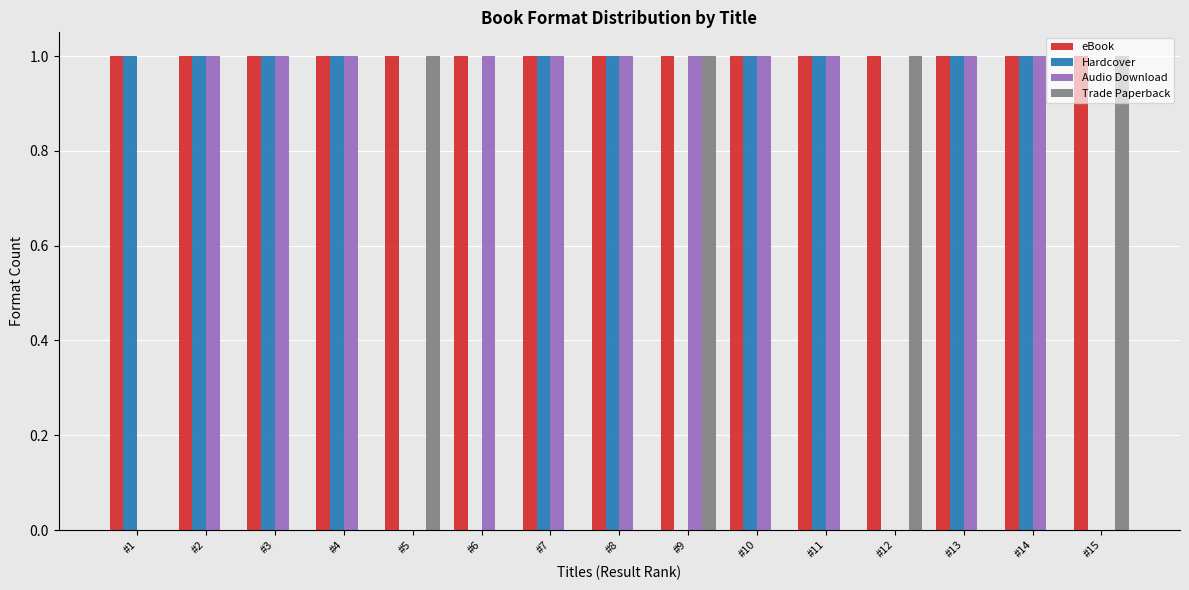

Which series has the largest total across all categories?

eBook